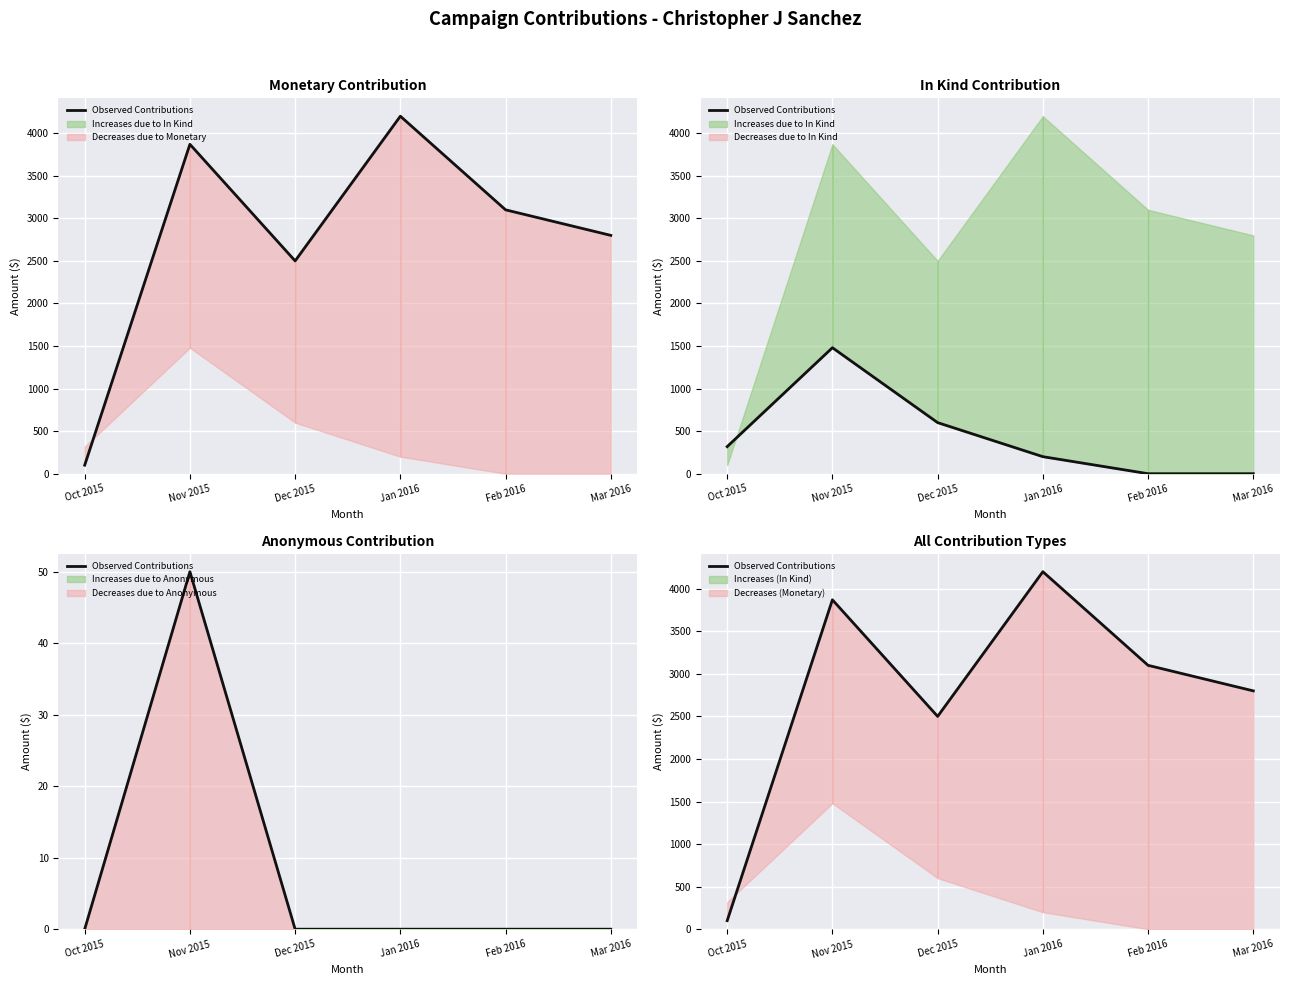

Reading right to left, what are all the values shown in this chart?

Mar 2016=2800	Feb 2016=3100	Jan 2016=4200	Dec 2015=2500	Nov 2015=3870	Oct 2015=100